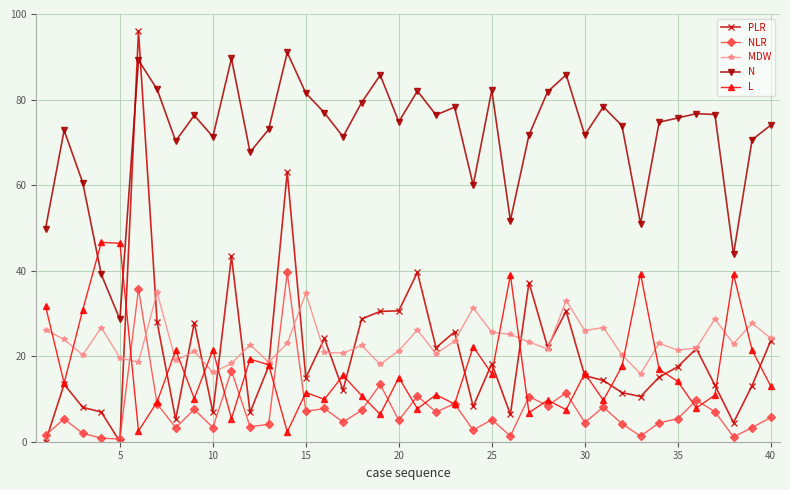

What is the value of the L point at the 4th from the left?

46.6